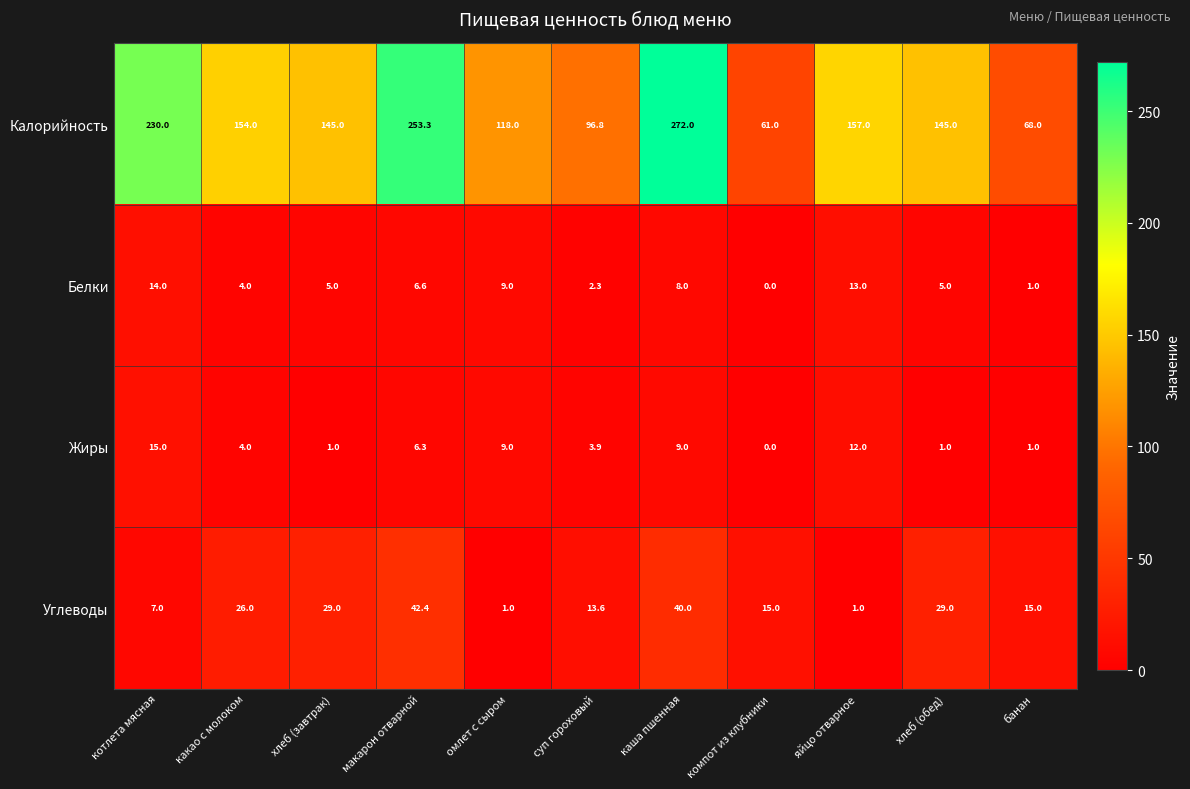

At how many categories does at least one series exceed 58?

11